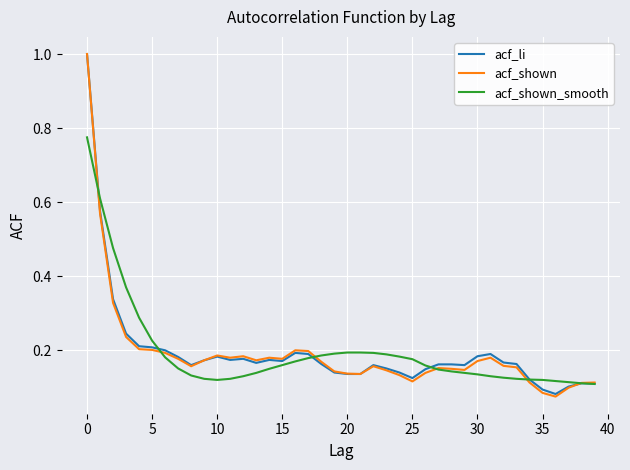

Which series has the widest spread of values?

acf_shown